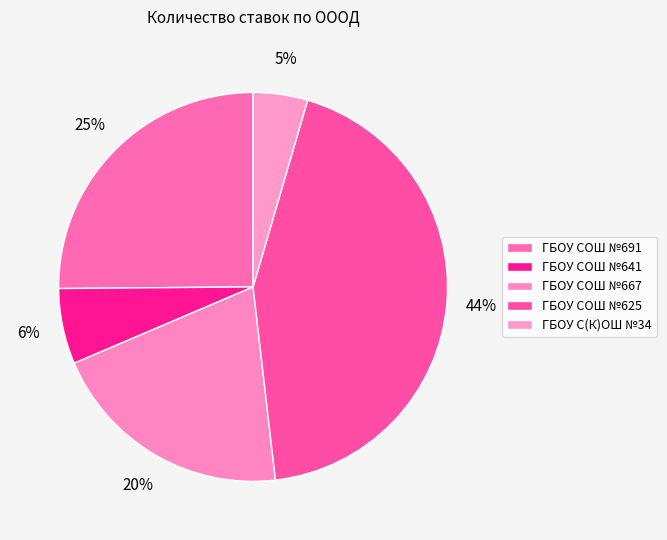

To the nearest percent, what is the difference between the largest and smallest slice percentages?

39%